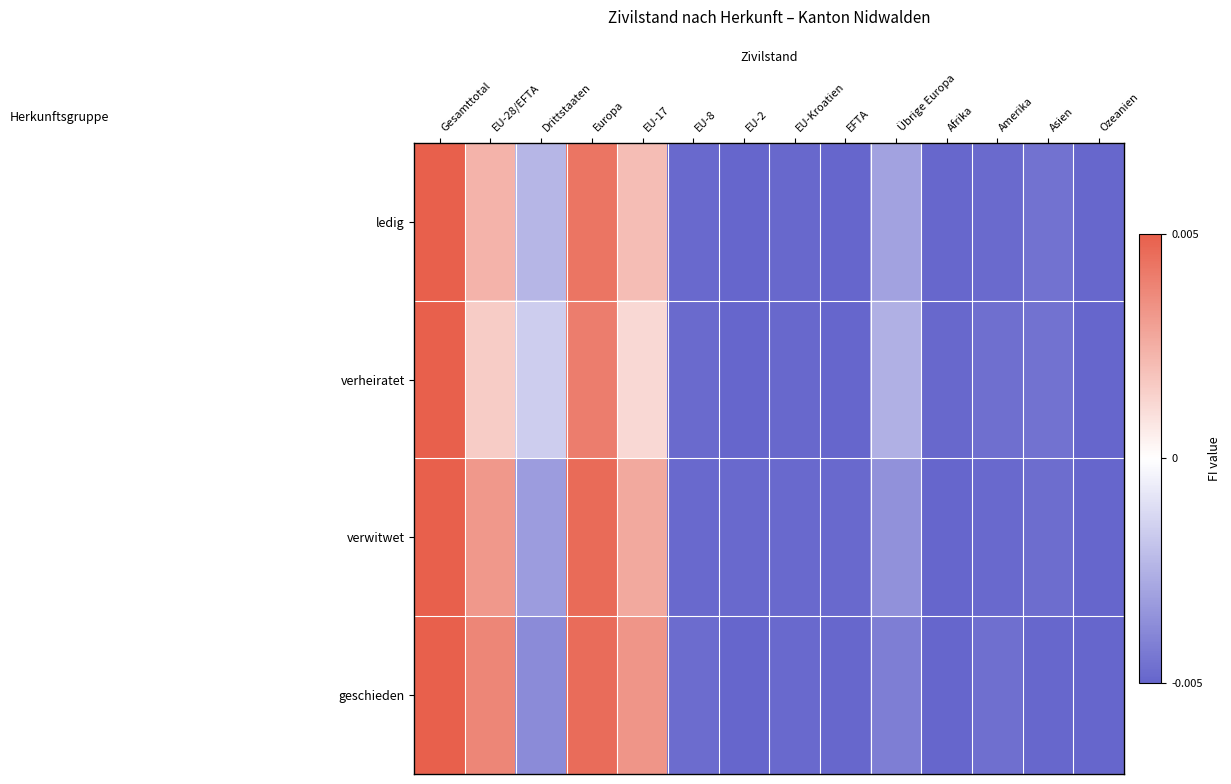

Reading left to right, what are all the values shown in this chart?

ledig: Gesamttotal=0.0	EU-28/EFTA=0.0	Drittstaaten=-0.0	Europa=0.0	EU-17=0.0	EU-8=-0.0	EU-2=-0.0	EU-Kroatien=-0.0	EFTA=-0.0	Übrige Europa=-0.0	Afrika=-0.0	Amerika=-0.0	Asien=-0.0	Ozeanien=-0.0
verheiratet: Gesamttotal=0.0	EU-28/EFTA=0.0	Drittstaaten=-0.0	Europa=0.0	EU-17=0.0	EU-8=-0.0	EU-2=-0.0	EU-Kroatien=-0.0	EFTA=-0.0	Übrige Europa=-0.0	Afrika=-0.0	Amerika=-0.0	Asien=-0.0	Ozeanien=-0.0
verwitwet: Gesamttotal=0.0	EU-28/EFTA=0.0	Drittstaaten=-0.0	Europa=0.0	EU-17=0.0	EU-8=-0.0	EU-2=-0.0	EU-Kroatien=-0.0	EFTA=-0.0	Übrige Europa=-0.0	Afrika=-0.0	Amerika=-0.0	Asien=-0.0	Ozeanien=-0.0
geschieden: Gesamttotal=0.0	EU-28/EFTA=0.0	Drittstaaten=-0.0	Europa=0.0	EU-17=0.0	EU-8=-0.0	EU-2=-0.0	EU-Kroatien=-0.0	EFTA=-0.0	Übrige Europa=-0.0	Afrika=-0.0	Amerika=-0.0	Asien=-0.0	Ozeanien=-0.0